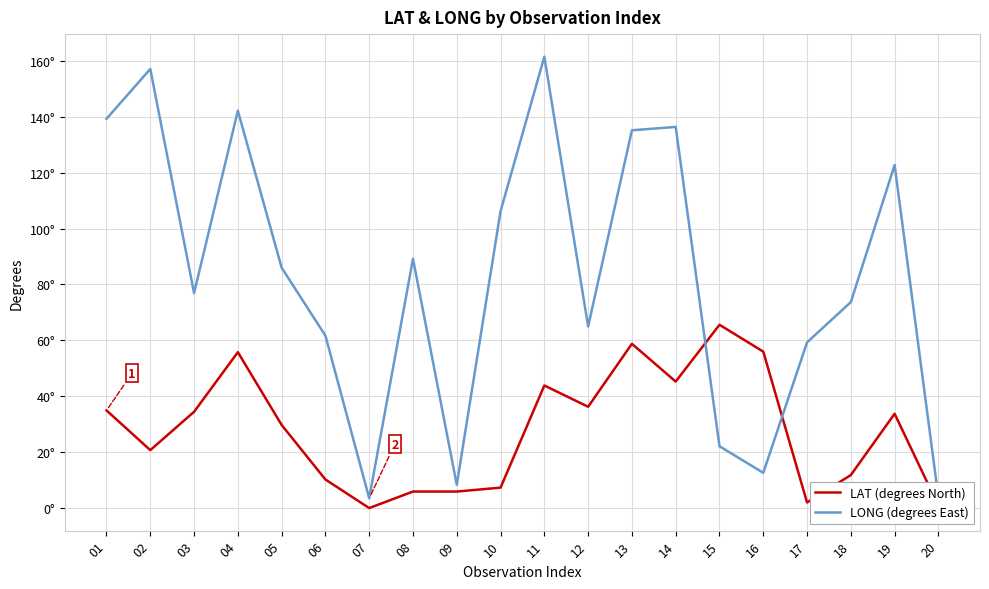

Which series has the widest spread of values?

LONG (degrees East)